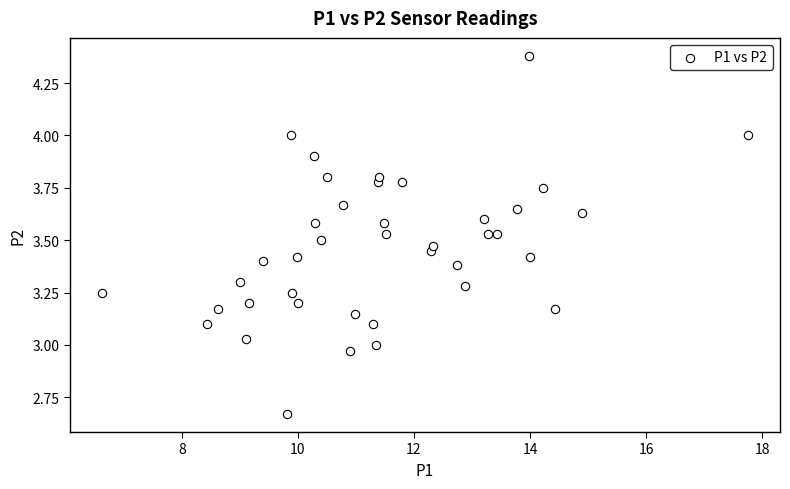

What is the range of Y values (max minus min)?

1.7